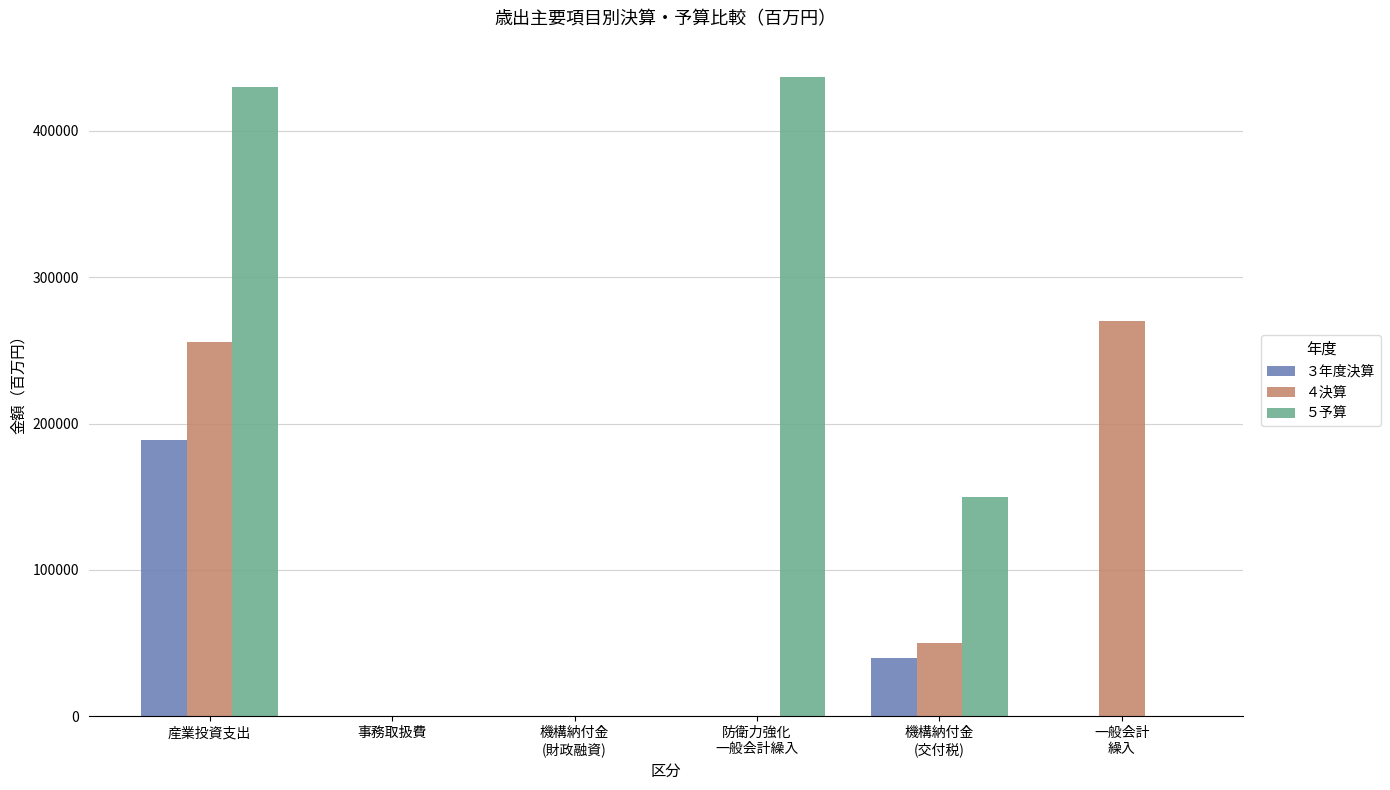

What is the maximum value shown in the chart?

436673